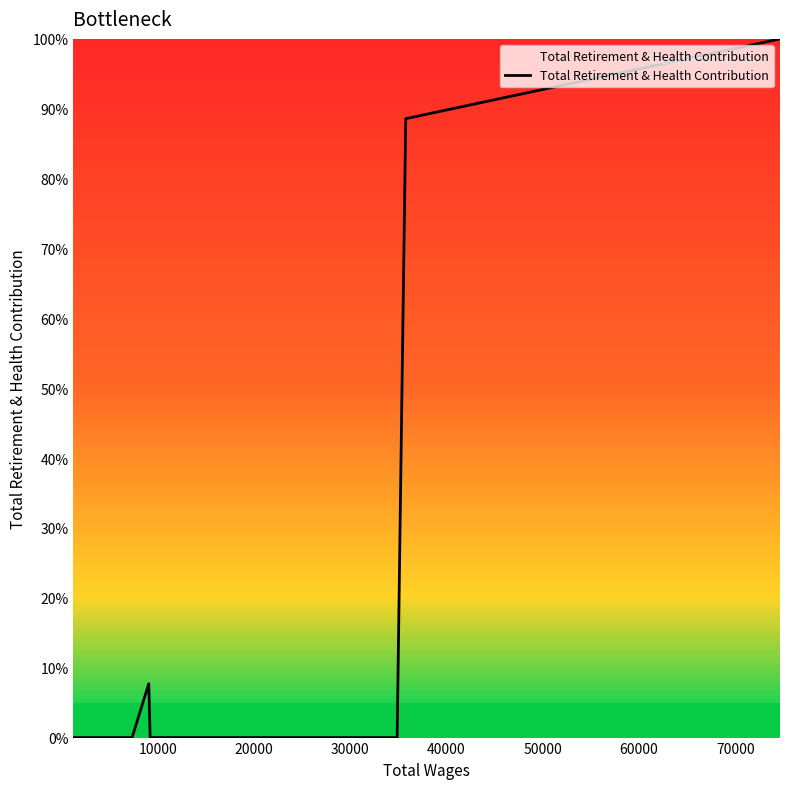

What is the maximum value shown in the chart?

100.0